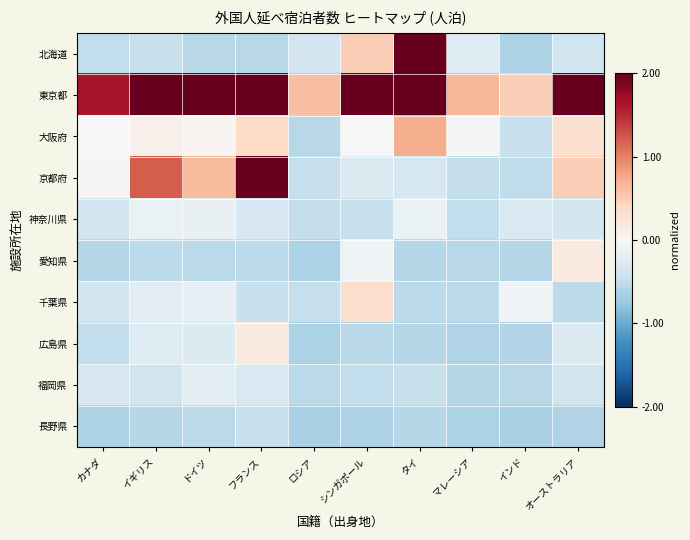

Count the number of data series in this chart.

10